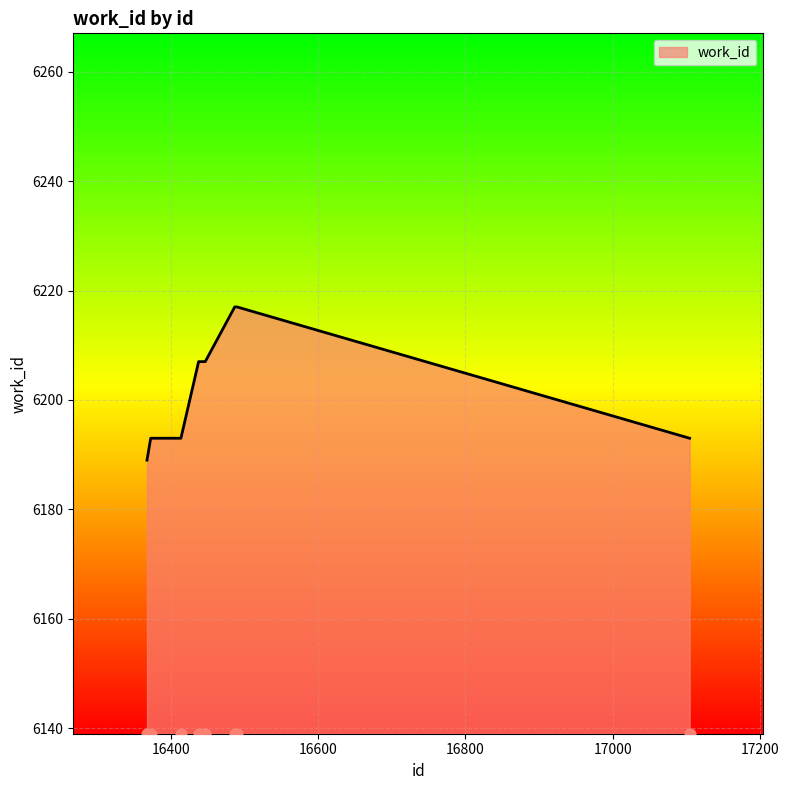

What is the ratio of the value at 16447 to the value at 16438?

1.0